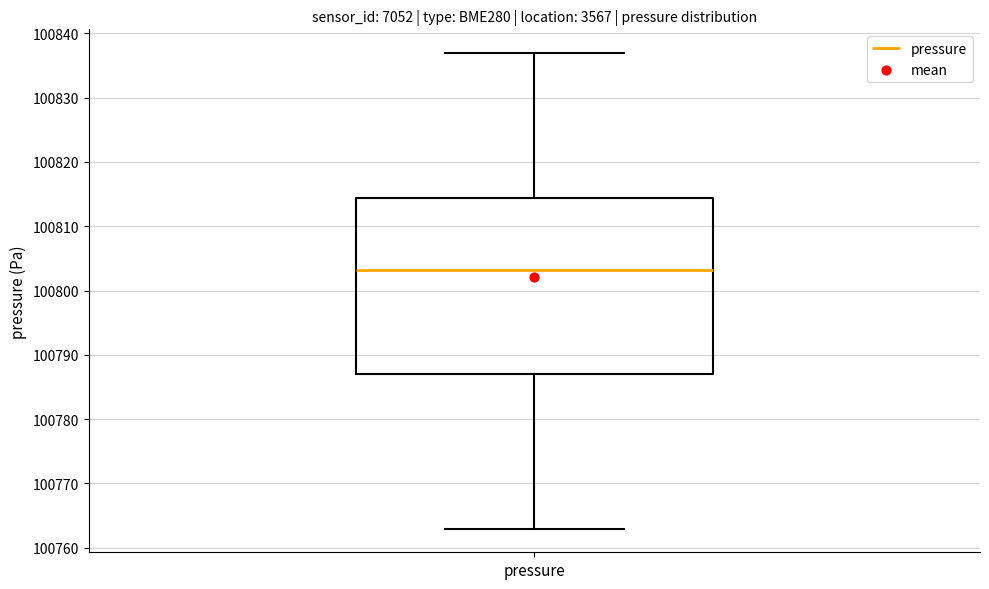

Where does the upper whisker of the box for pressure end on the y-axis? The values are not printed on the chart, so give them approximately, as read against the axis.

100837